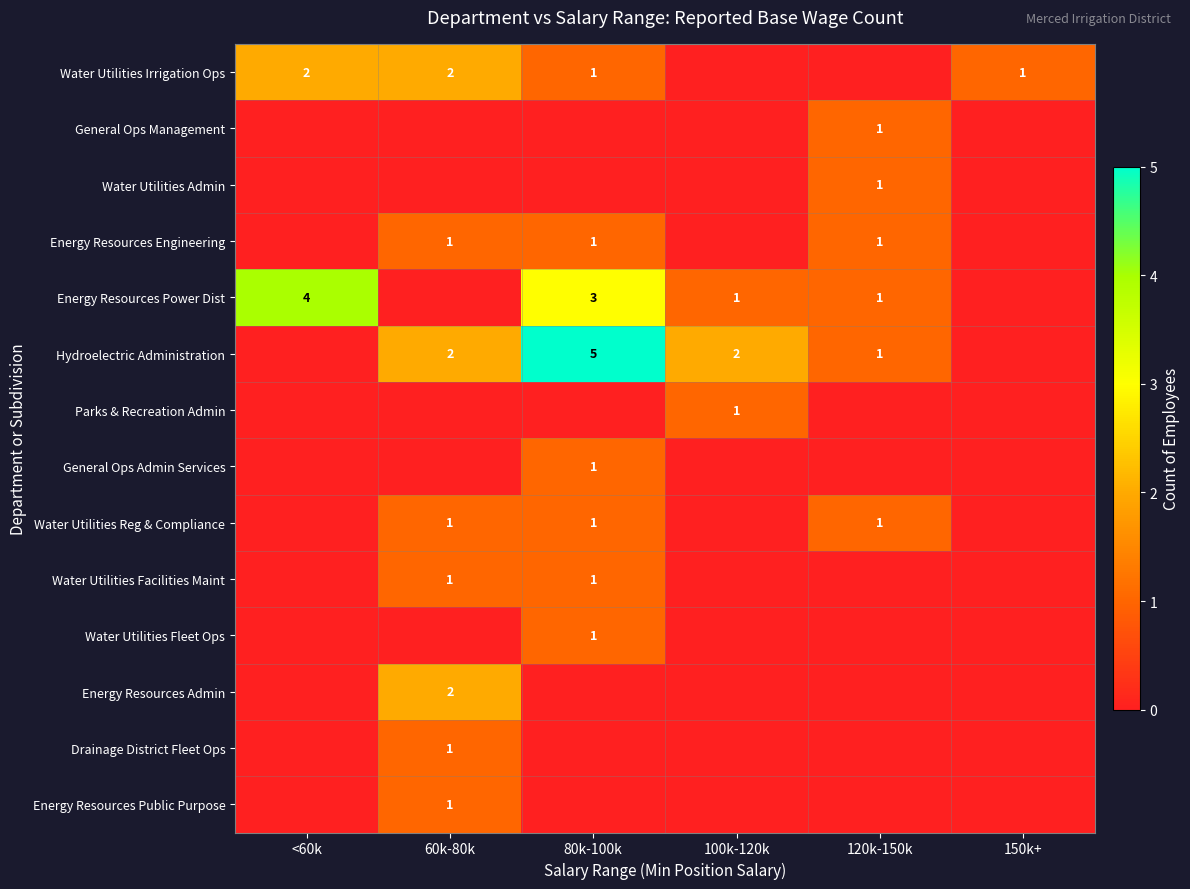

Is the value of Water Utilities Irrigation Ops at 60k-80k greater than the value of Hydroelectric Administration at 80k-100k?

No